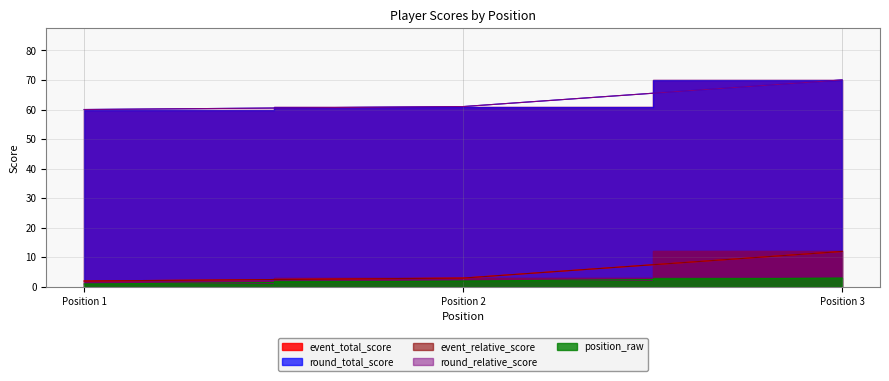

How many data points in position_raw are above 2?

1